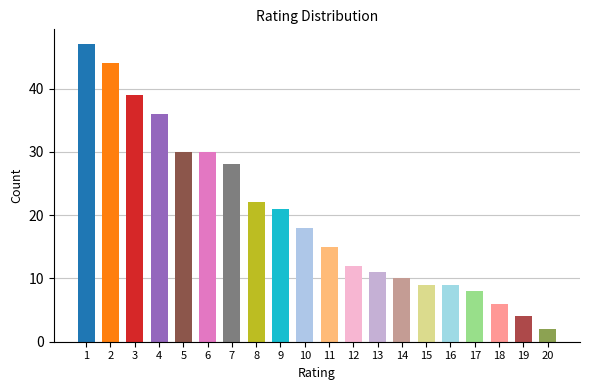

Does the chart contain stacked bars?

No